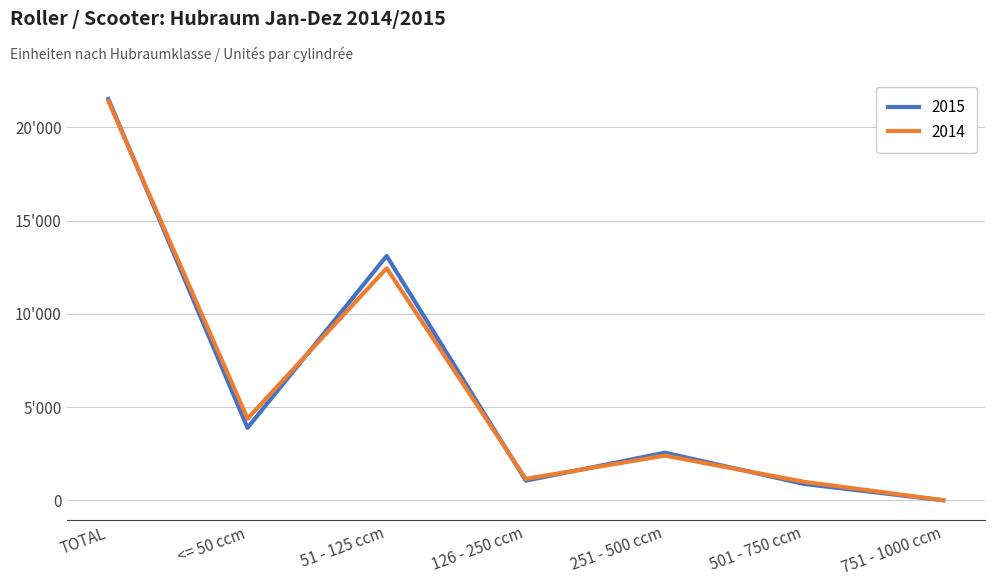

Which category has the highest value across all series?

TOTAL